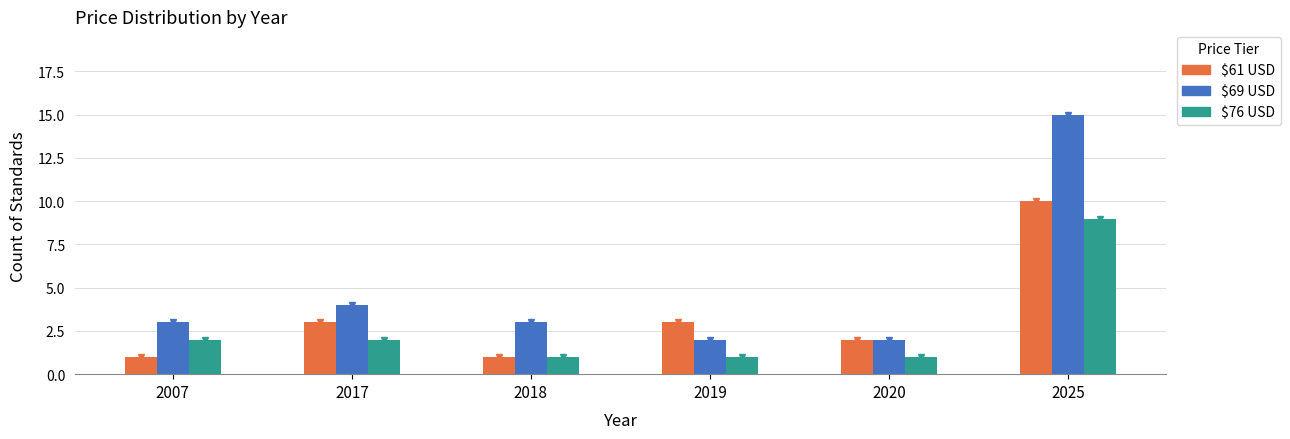

At which category is the sum across all series the highest?

2025